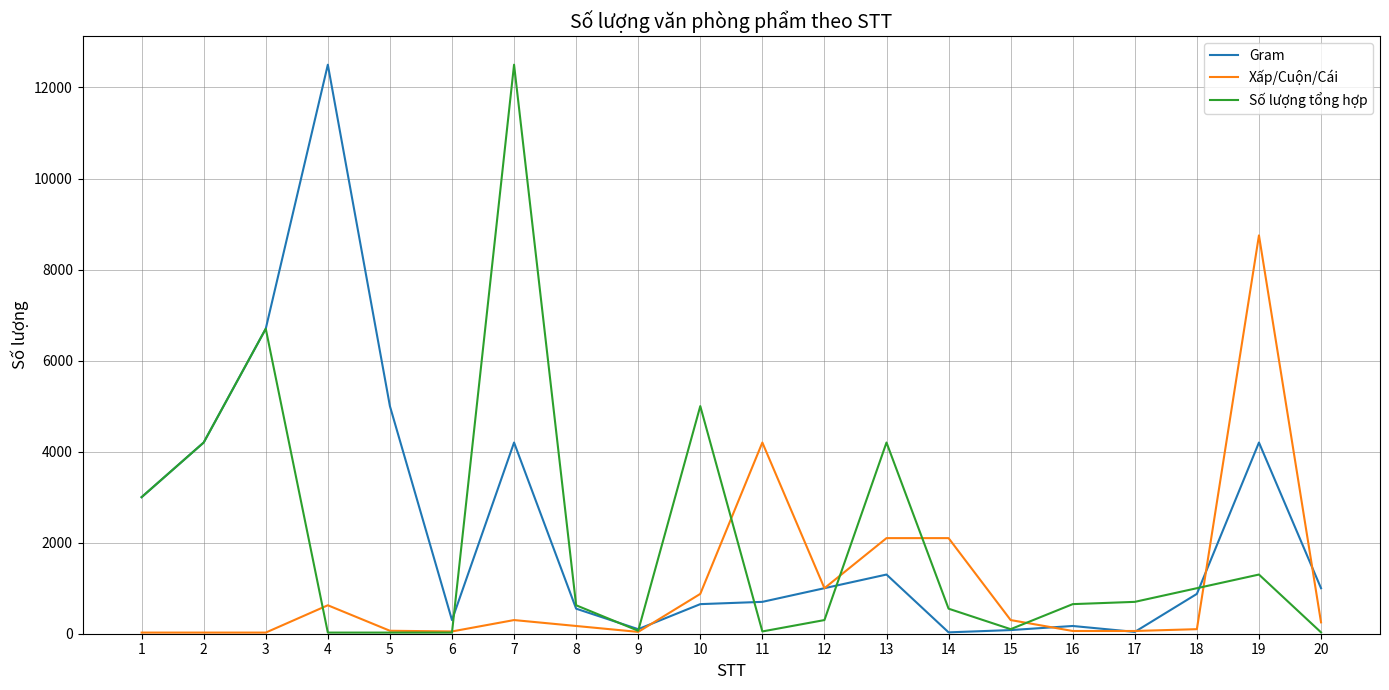

At which category is the sum across all series the highest?

7